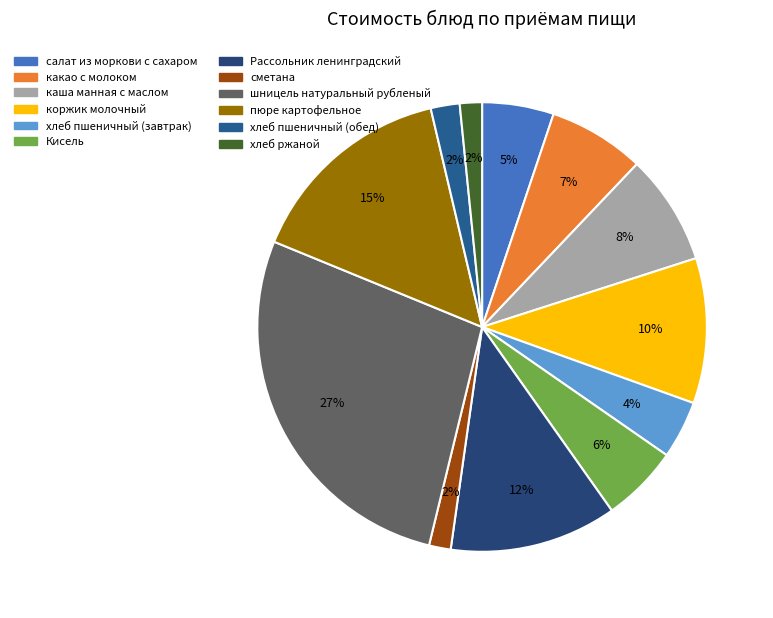

Count the number of slices in the pie.

12